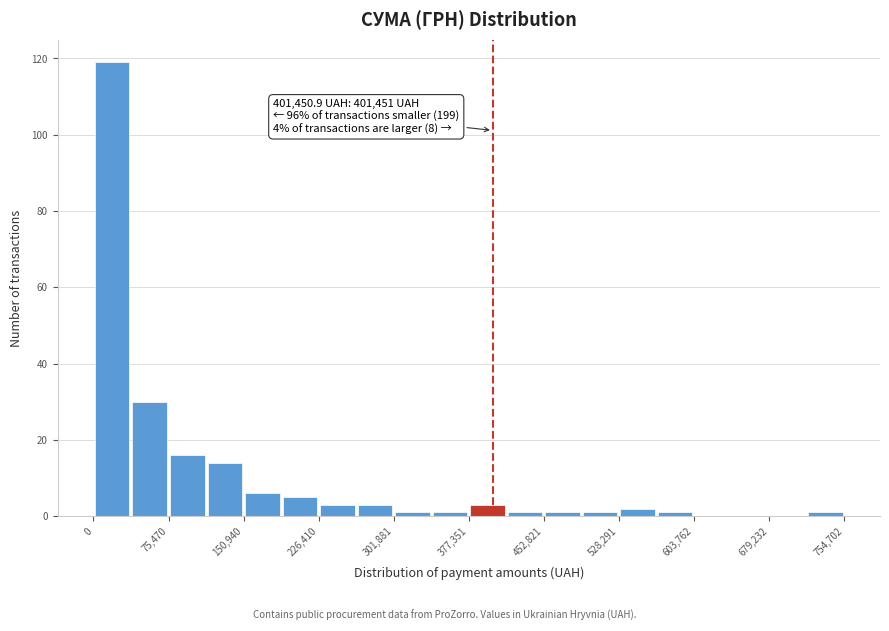

Around what value on the x-axis is the tallest bar? Give the approximate position of its centre, as read against the axis.

20000